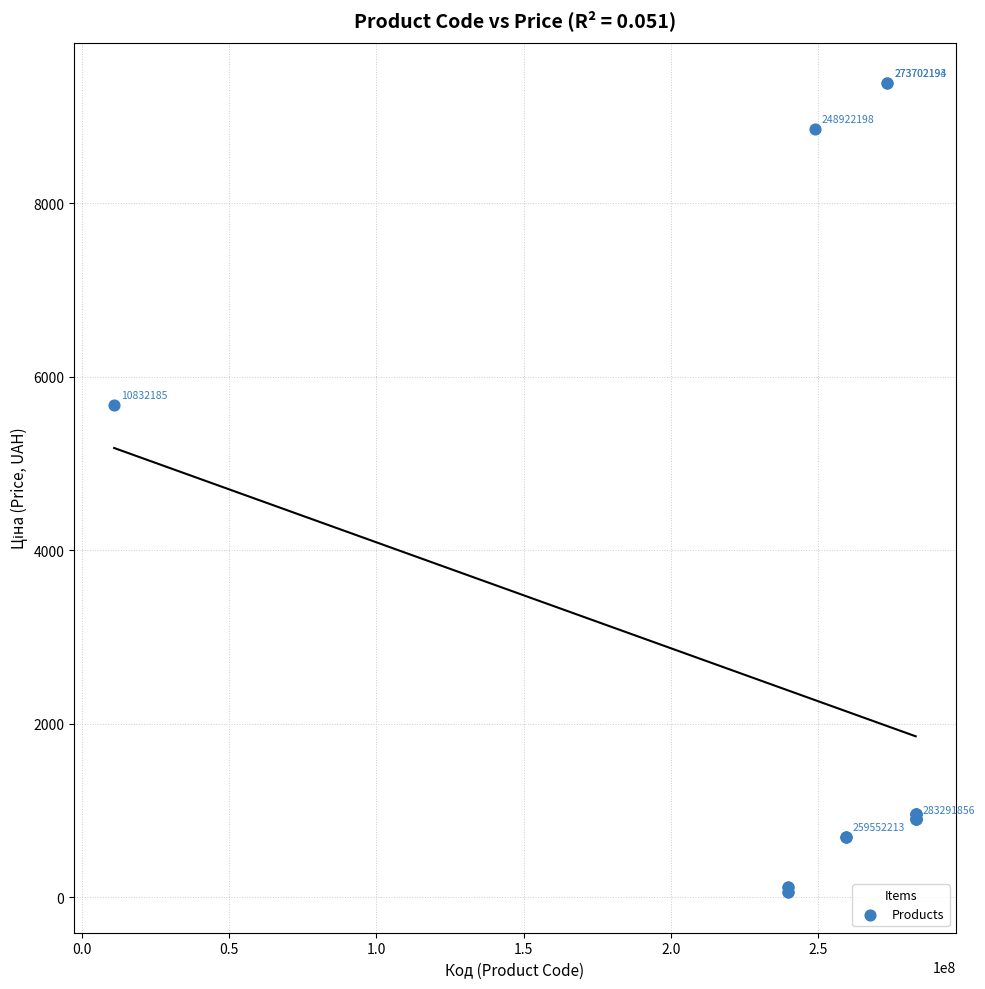

What Y value in the scatter plot is closest to 4720?

5673.8